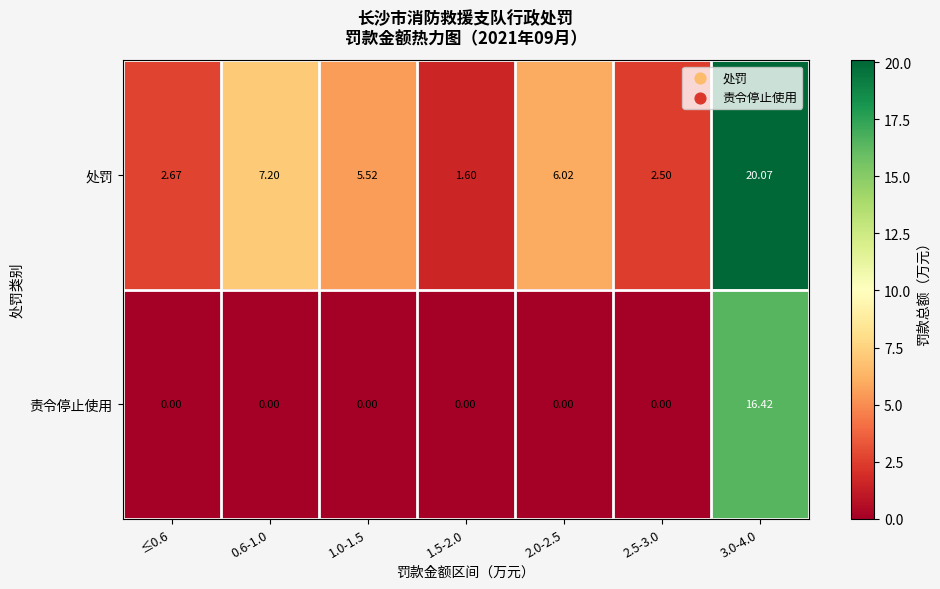

Rank the series by their average value, from highest to lowest.

处罚, 责令停止使用